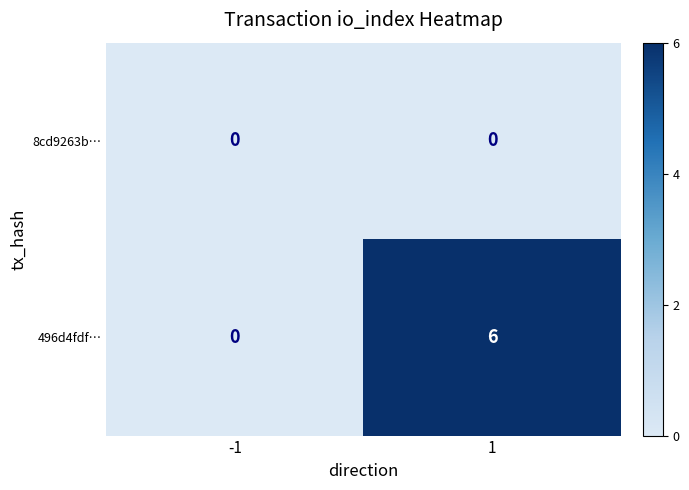

How many data points does each series have?

2